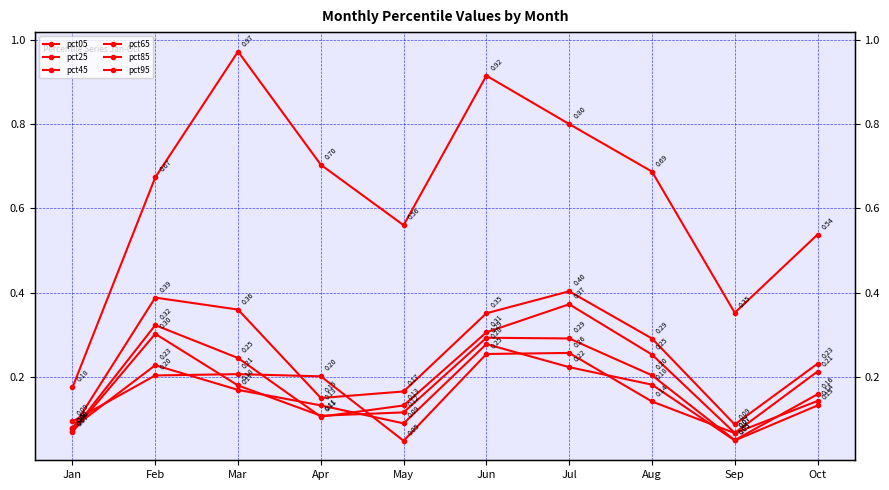

True or false: pct65 and pct85 intersect in this chart.

False